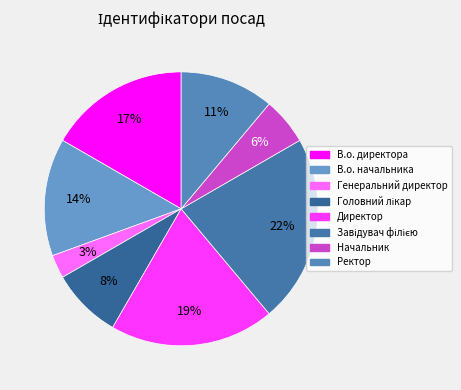

Rank the categories by value from lowest to highest.

Генеральний директор, Начальник, Головний лікар, Ректор, В.о. начальника, В.о. директора, Директор, Завідувач філією